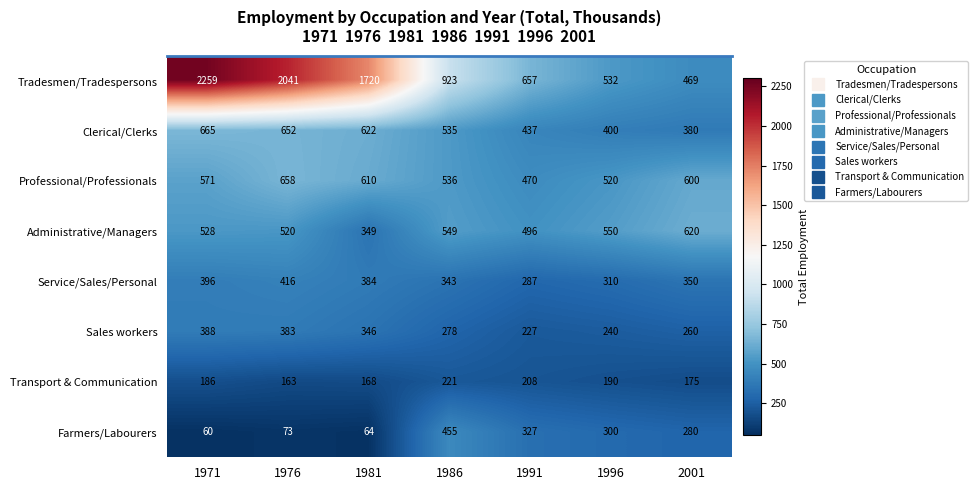

At which label does Tradesmen/Tradespersons first exceed 923?

1971